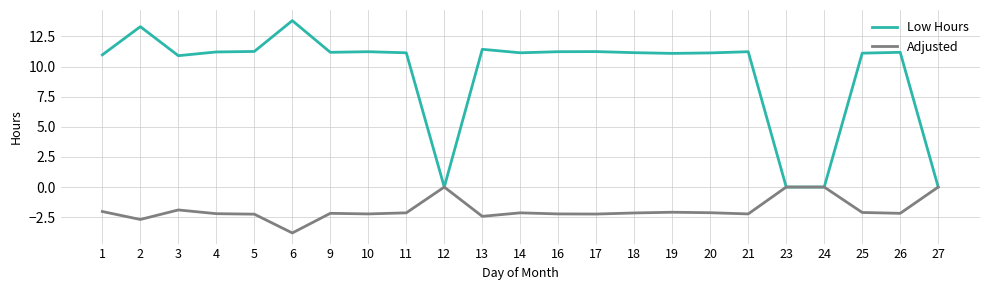

What is the difference between the Low Hours values at 17 and 18?

0.1